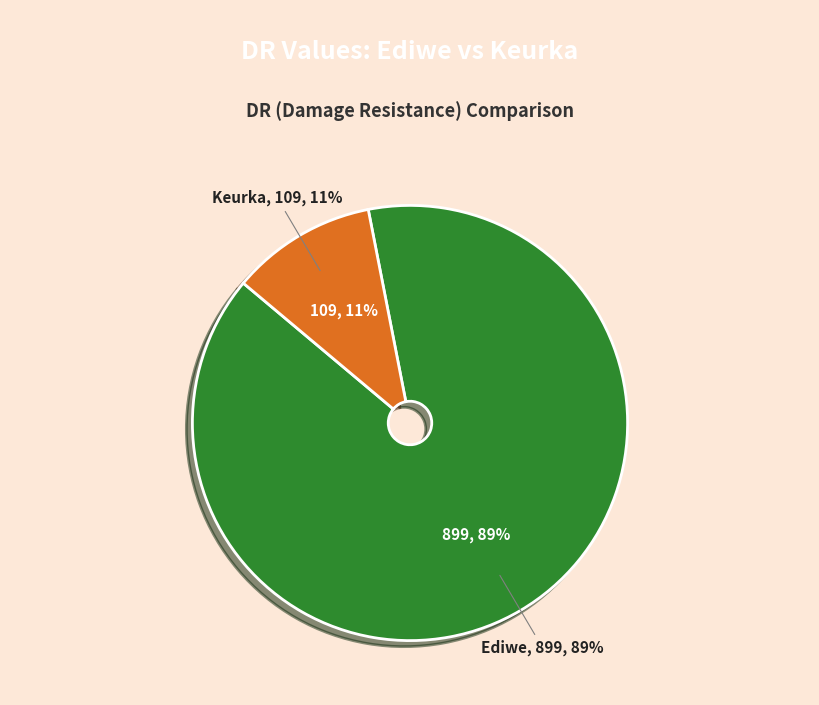

The Keurka slice represents 3% of the pie. True or false?

False